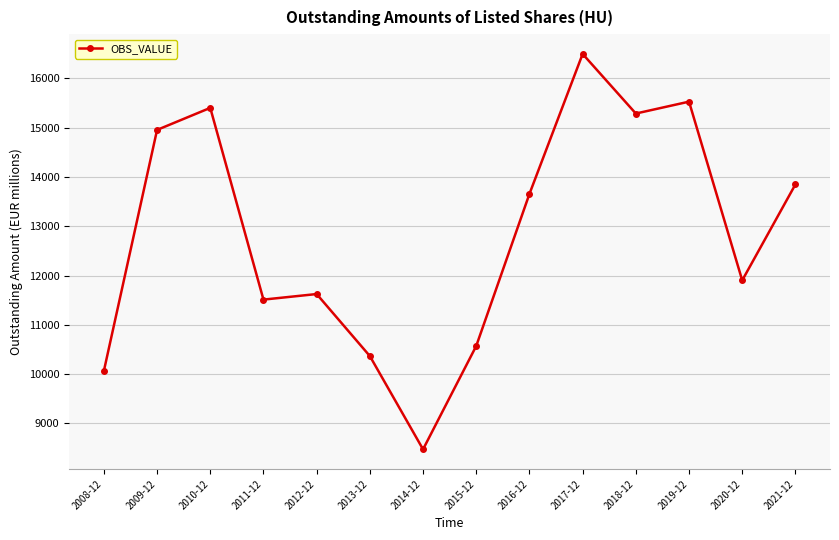

How many interior local peaks (higher than both neighbors) does the data have?

4